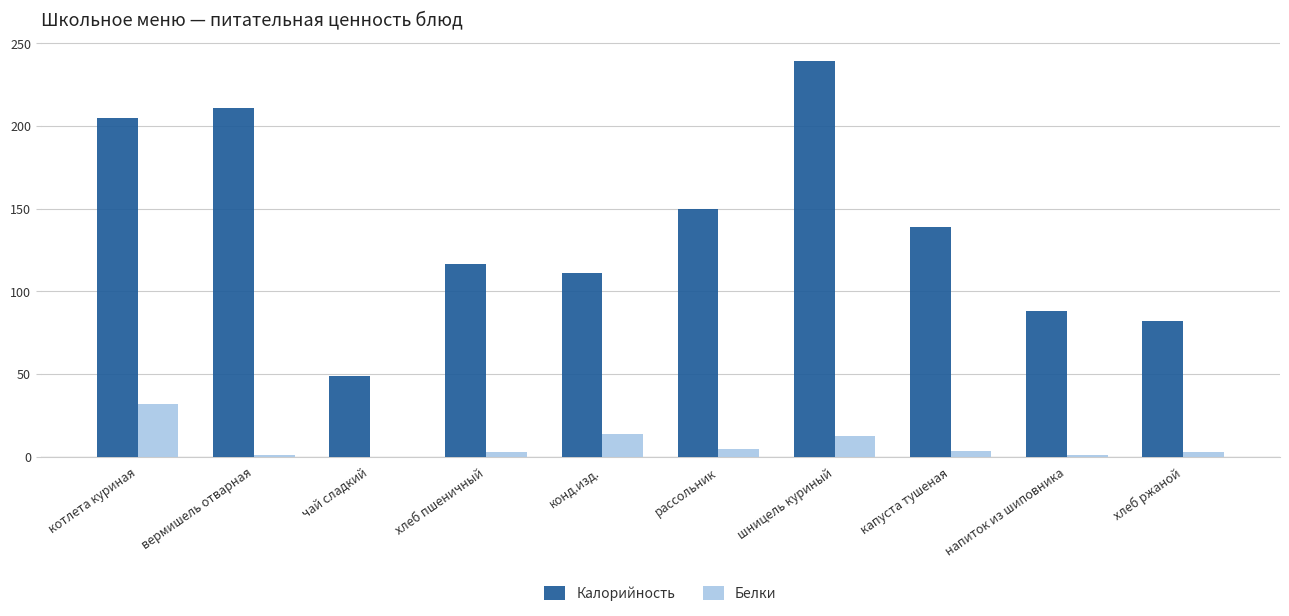

Where does the Калорийность series first go above 139?

котлета куриная